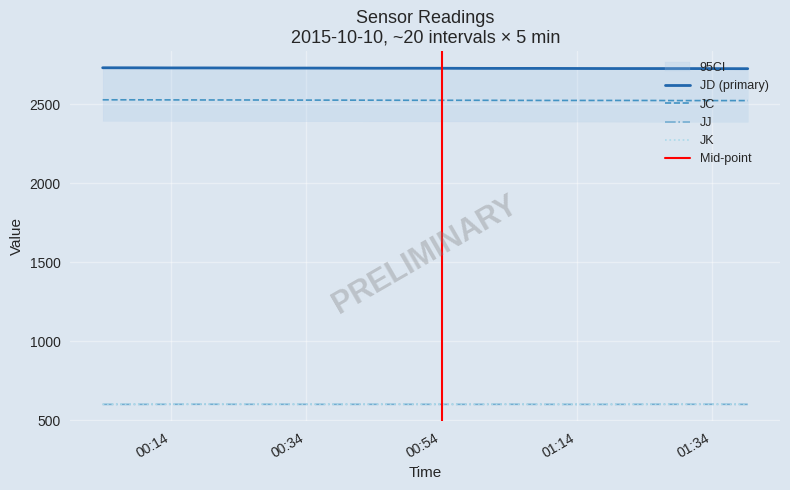

True or false: JK and JD intersect in this chart.

False